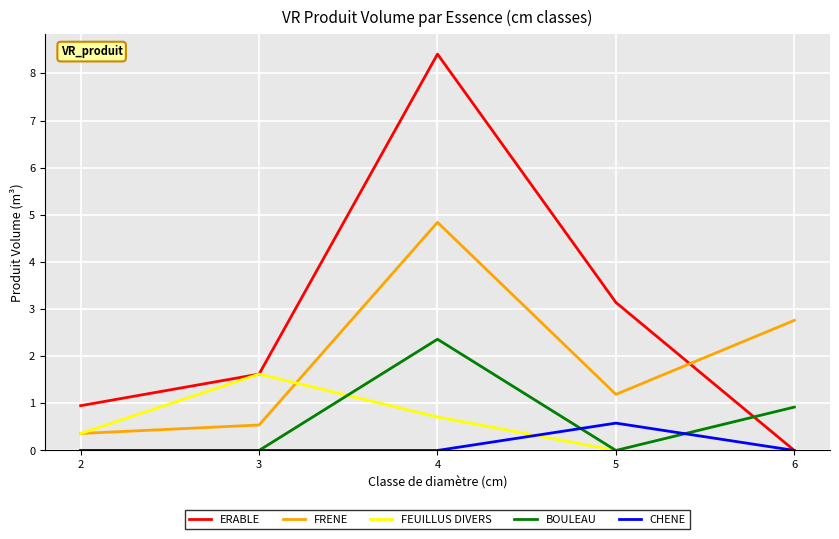

After their last crossing, which series has the higher values: ERABLE or BOULEAU?

BOULEAU